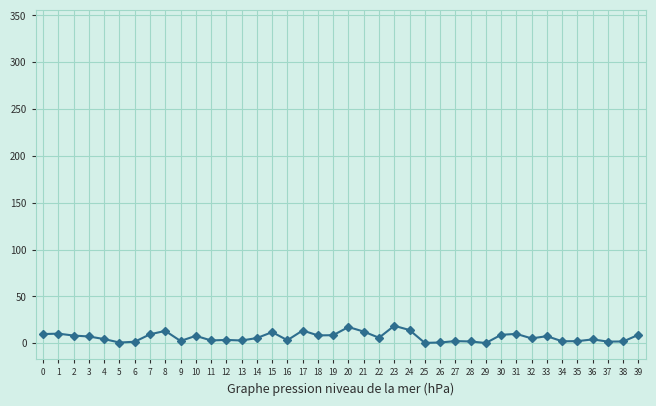

What is the maximum value shown in the chart?

339.0